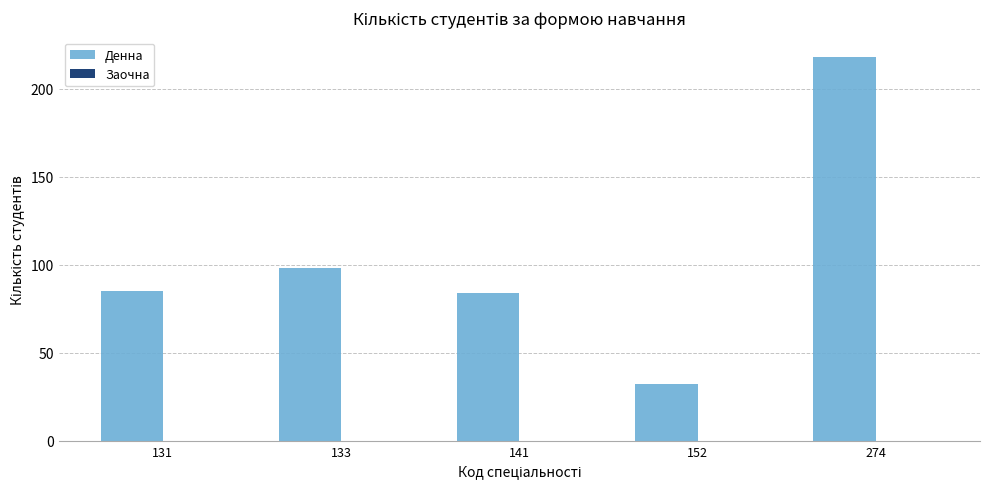

Are the bars grouped side by side (vs. stacked)?

No